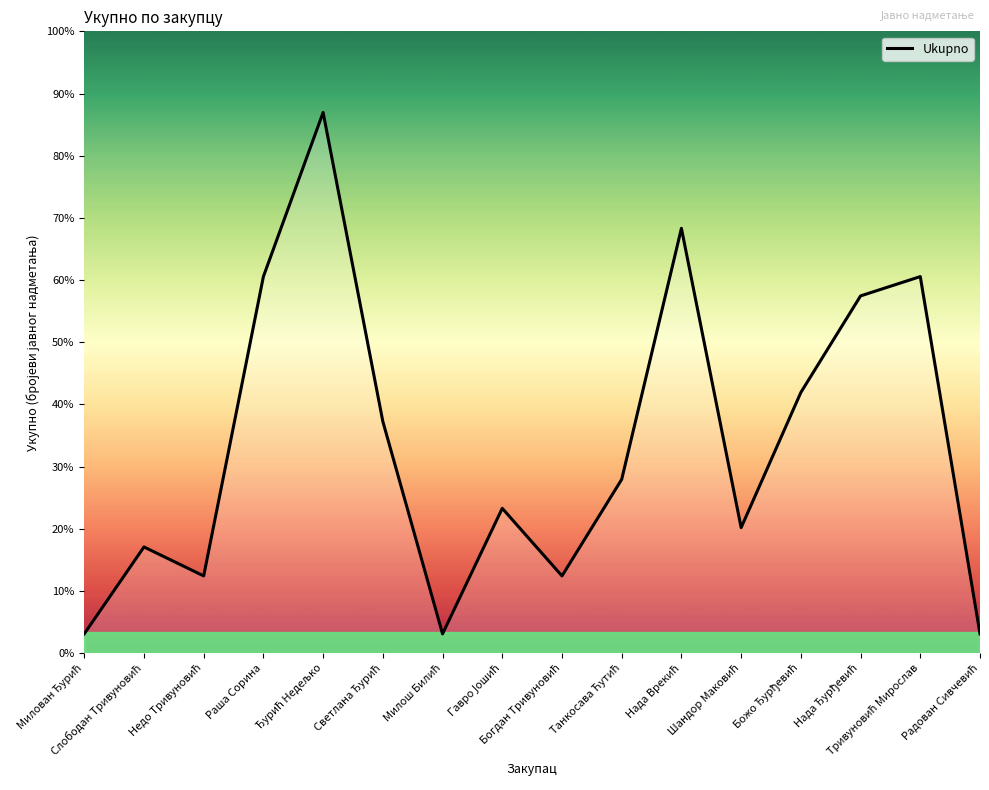

How many series are shown in this chart?

1